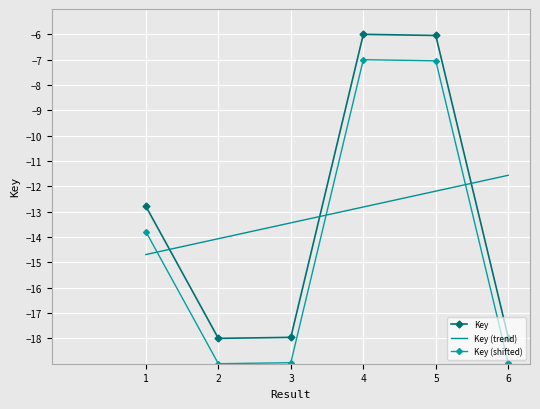

What is the spread (max minus min) of values at 4?

6.8